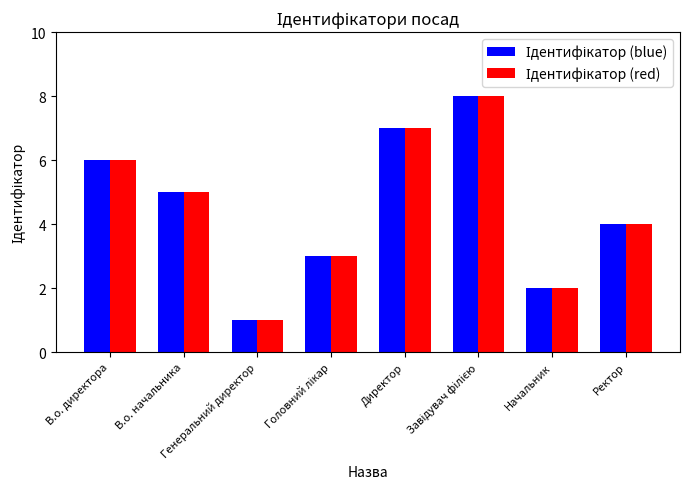

What is the maximum value shown in the chart?

8